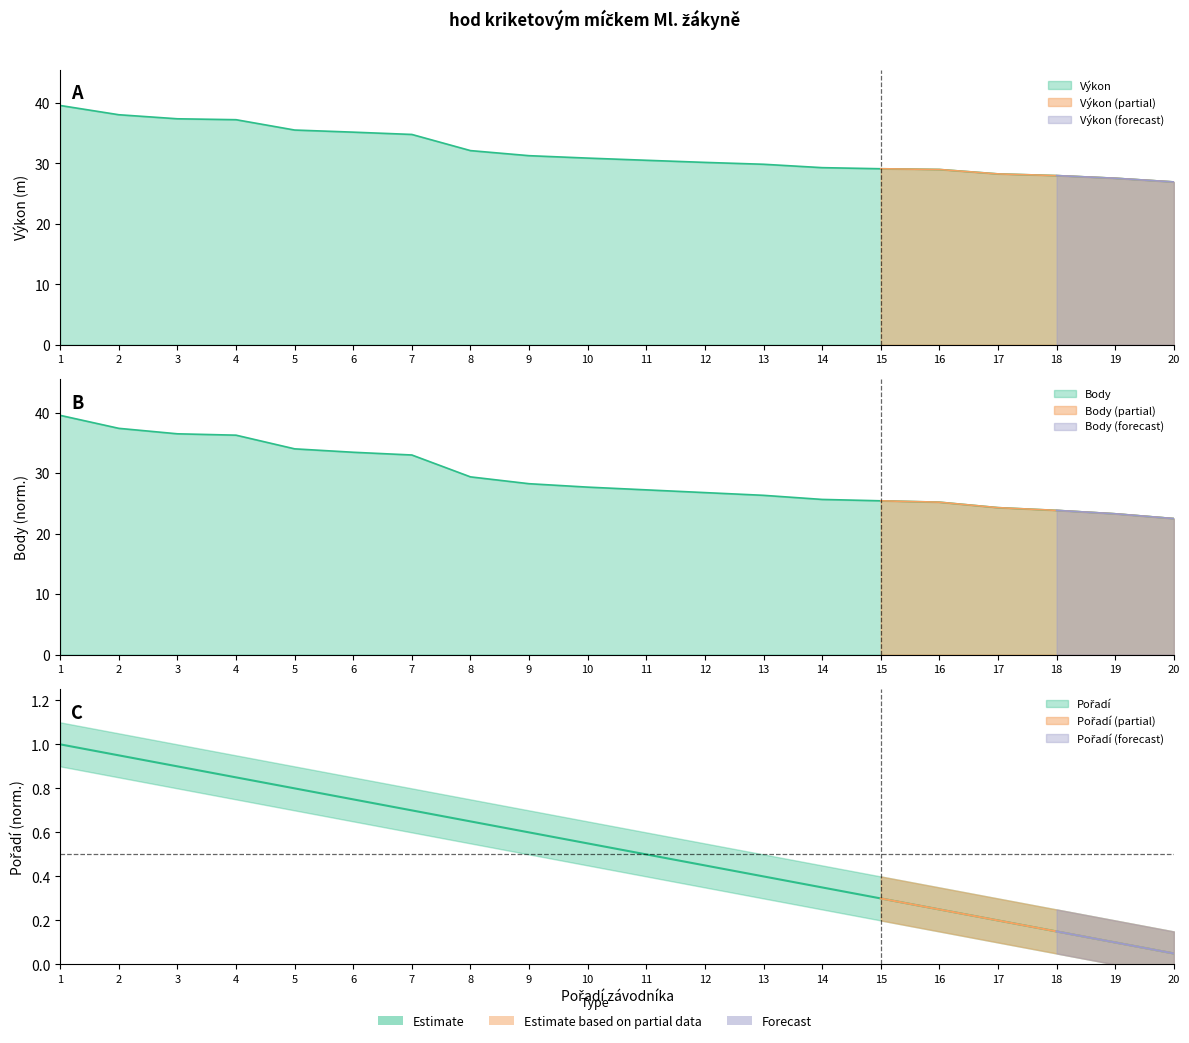

What are all the series names shown in the legend?

Výkon, Body, Pořadí